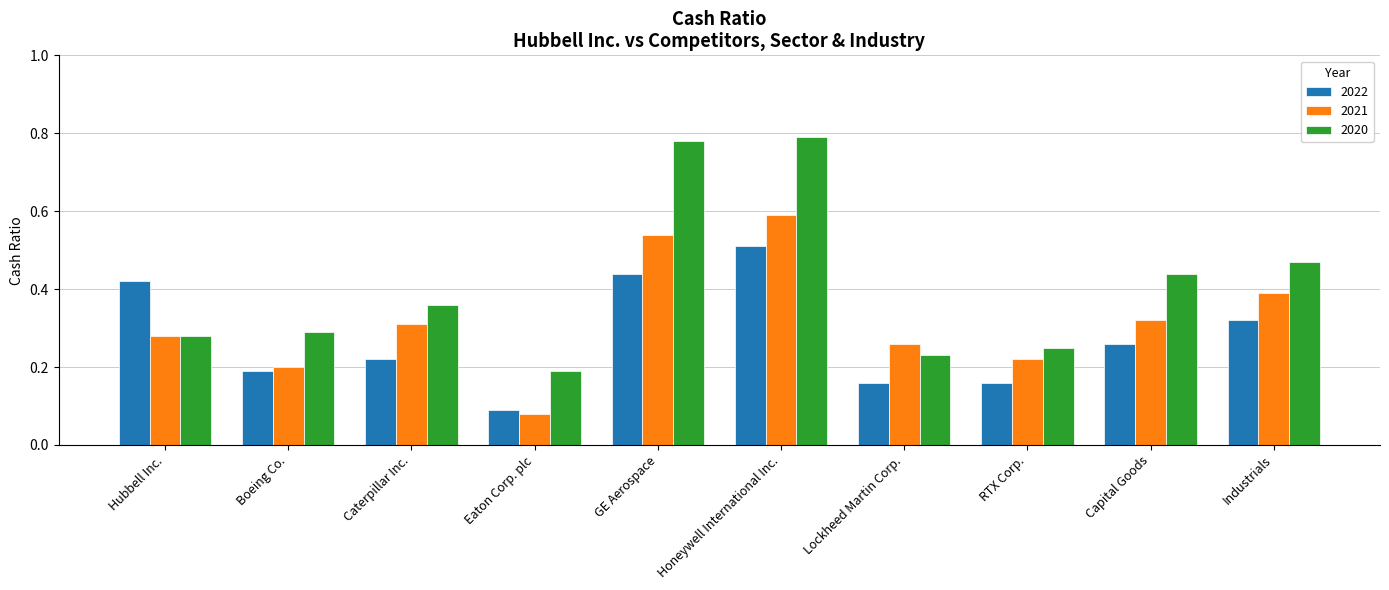

How many bars are there in total?

30